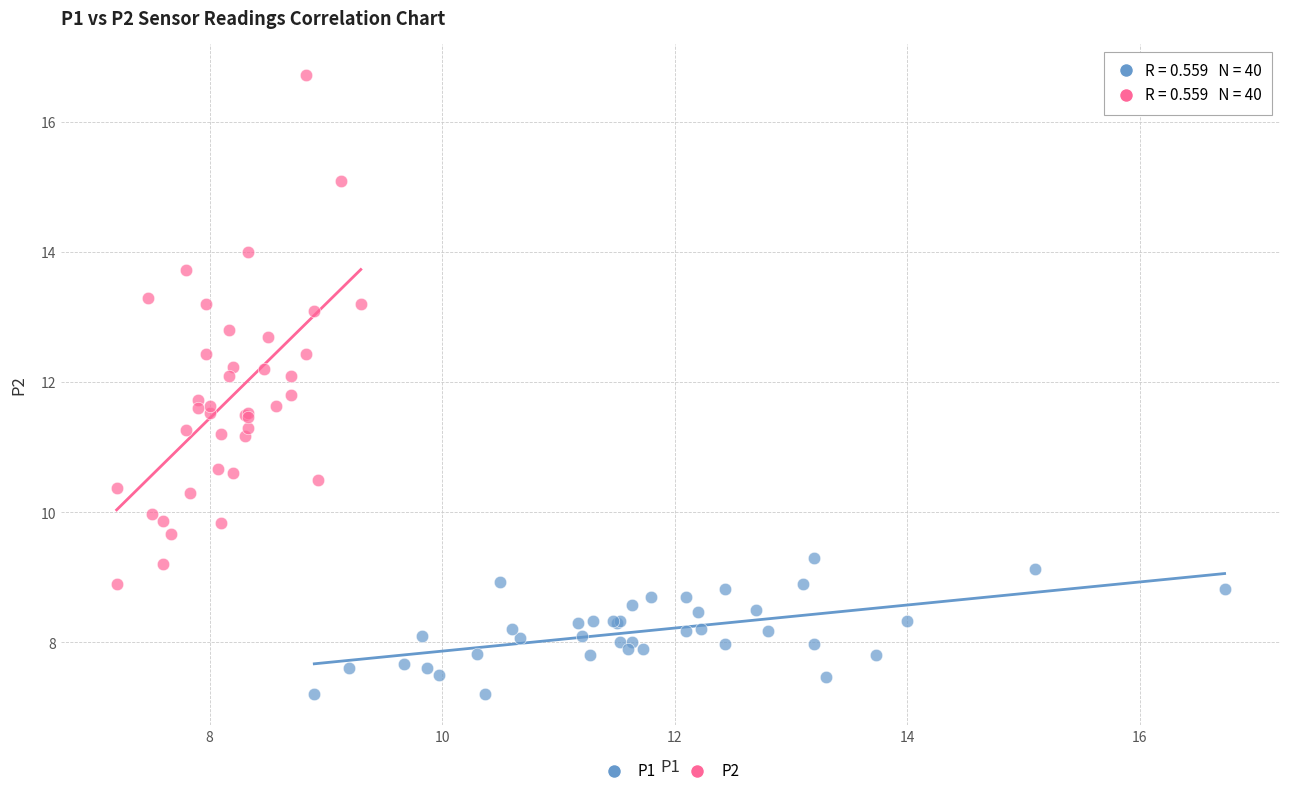

Which series contains the highest Y value?

P2